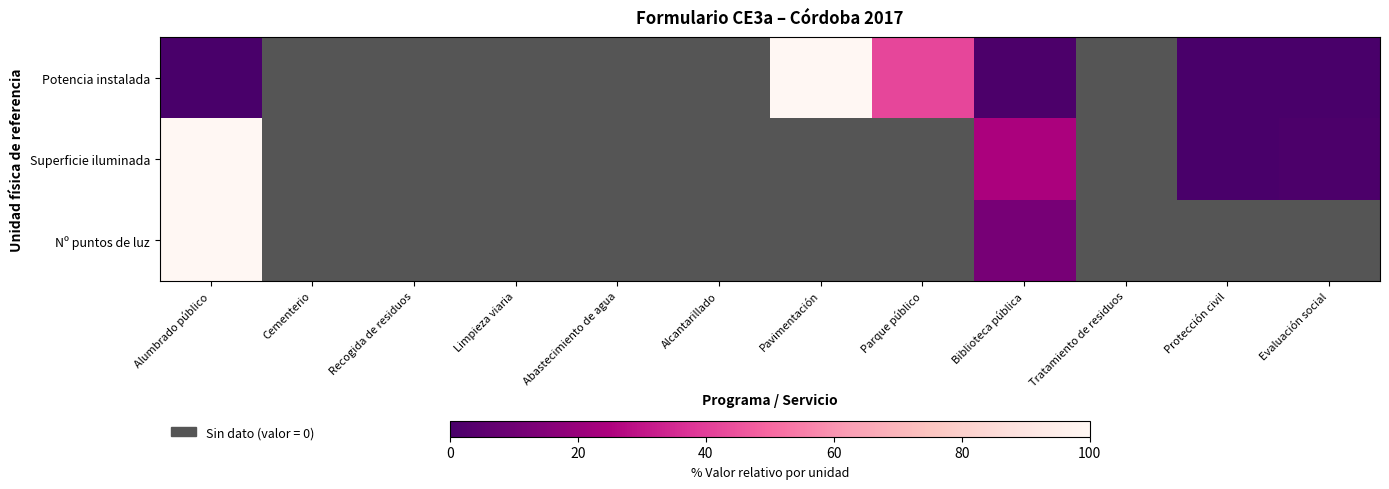

List the series in order of their peak value, lowest first.

Potencia instalada, Superficie iluminada, Nº puntos de luz